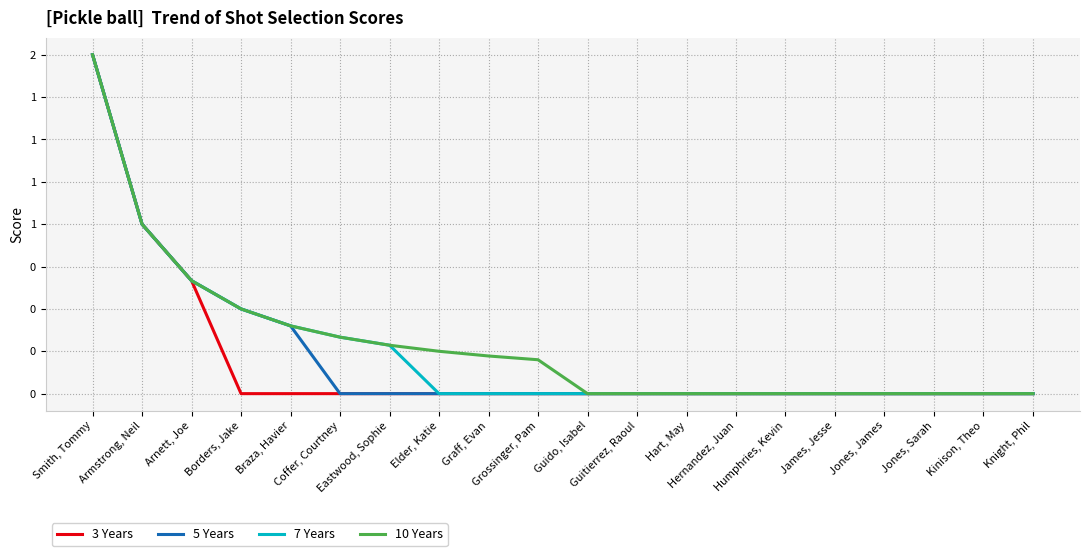

What are all the series names shown in the legend?

3 Years, 5 Years, 7 Years, 10 Years